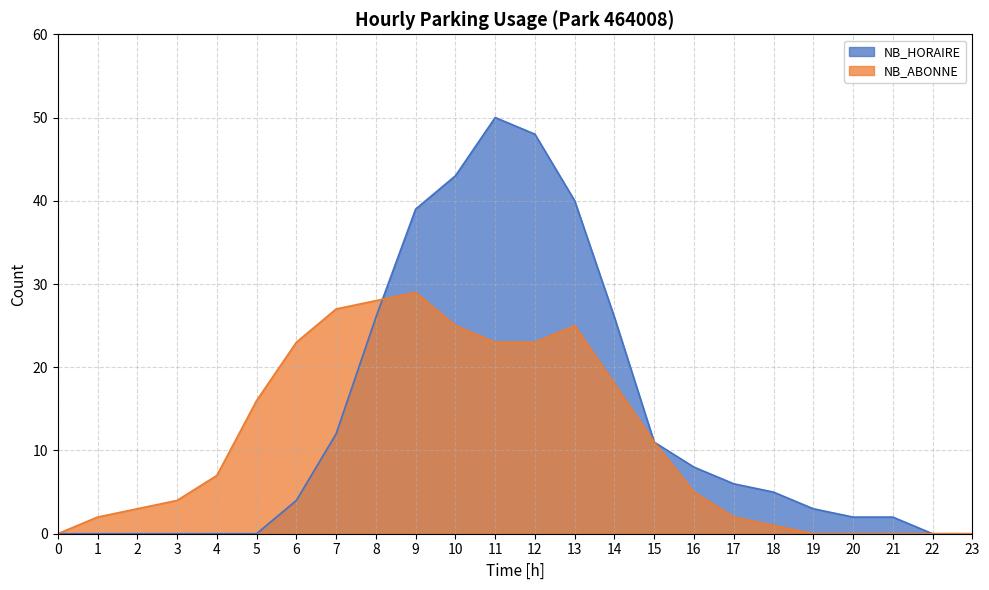

What is the difference between the highest and lowest values at 14?

8